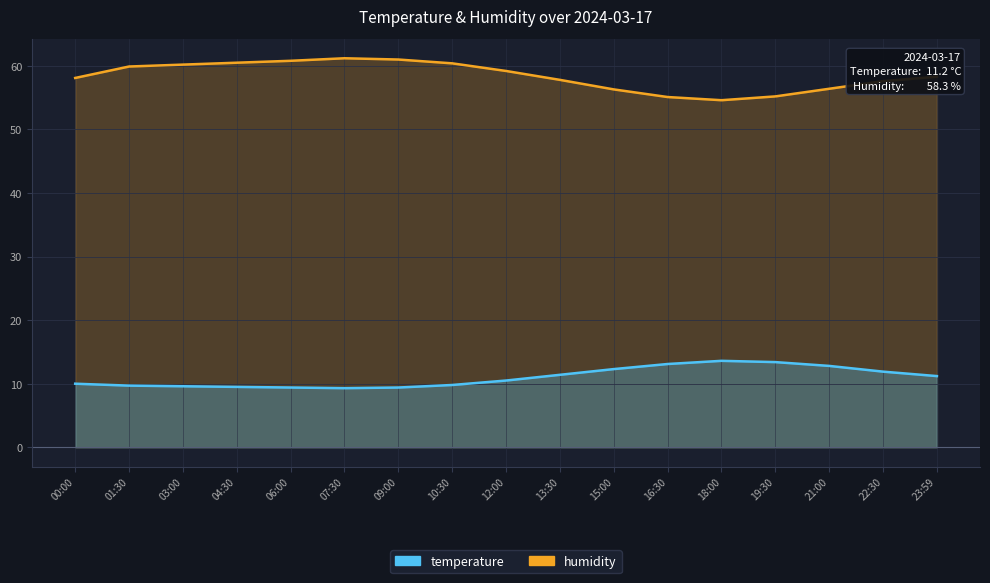

Which category has the lowest value in the humidity series?

18:00